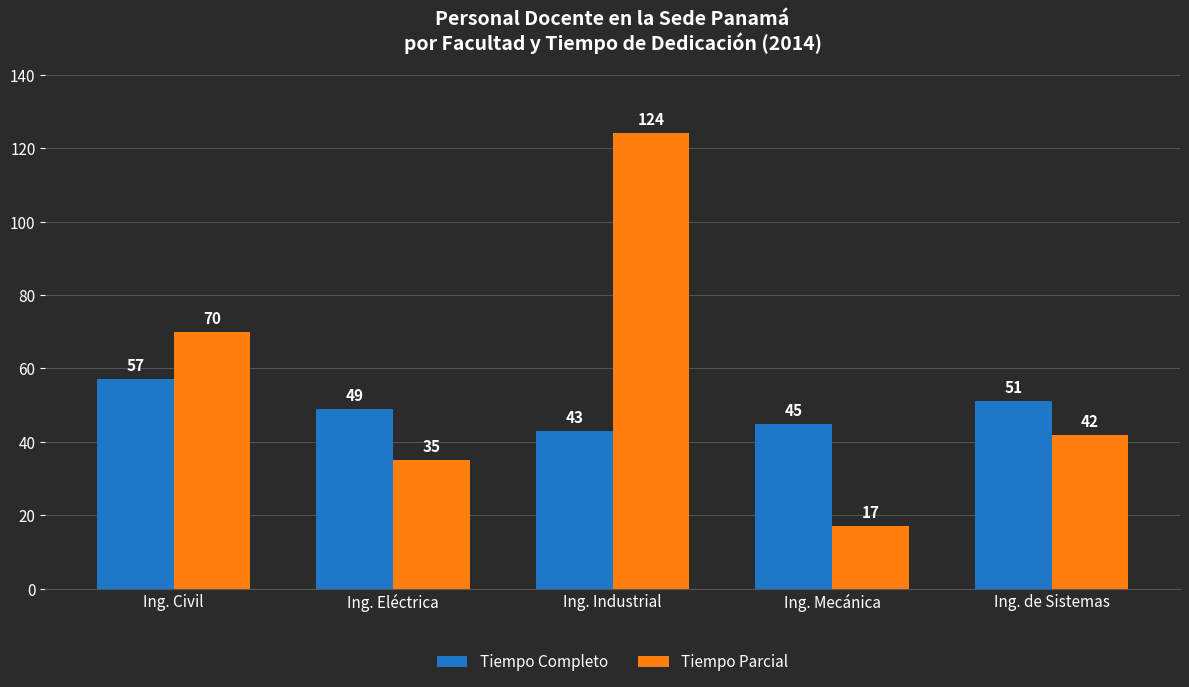

The Tiempo Completo series shows 21 at Ing. Industrial. True or false?

False